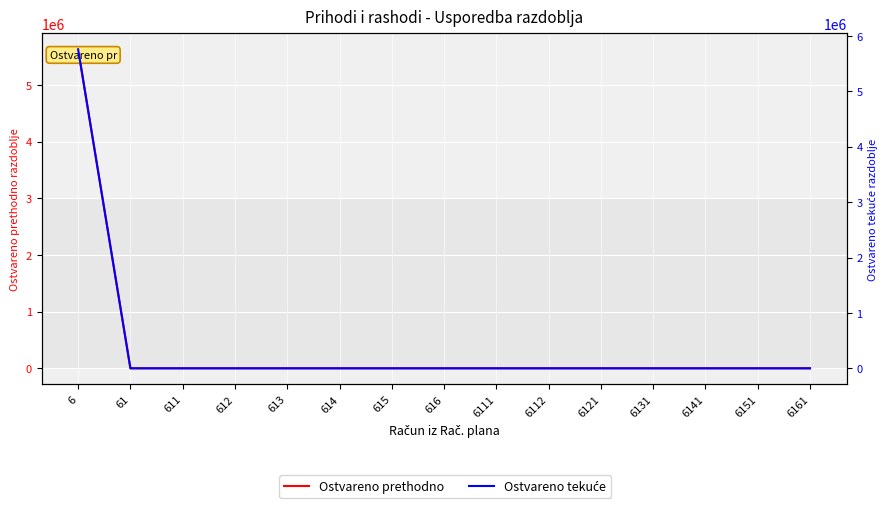

Which series has the largest range (max minus min)?

Ostvareno tekuće